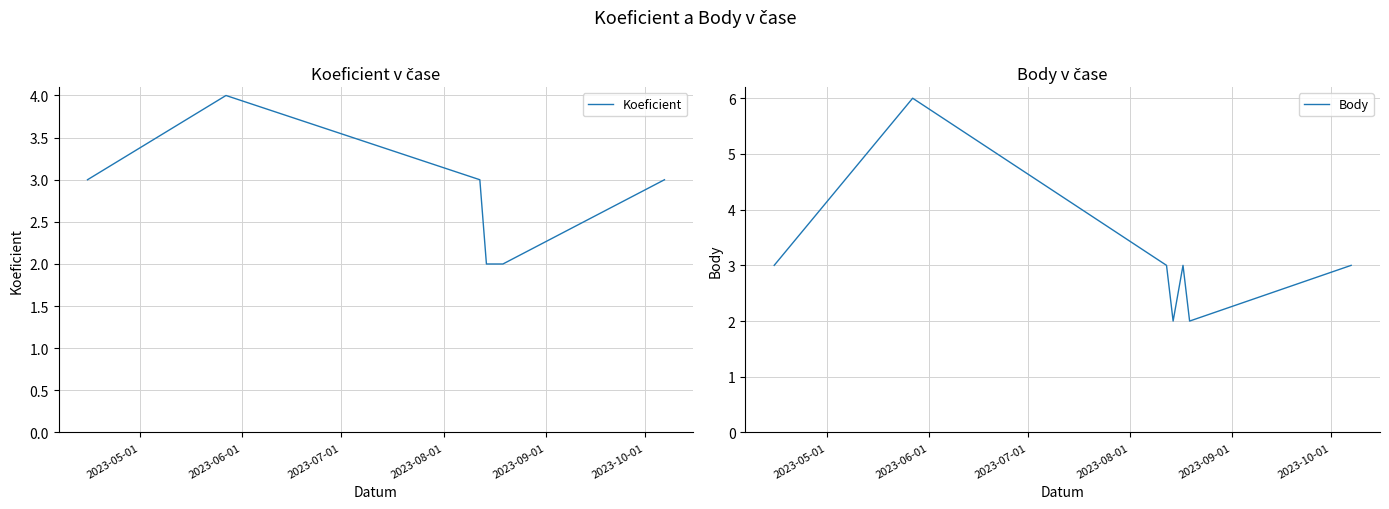

How many interior local valleys does the Body series have?

2